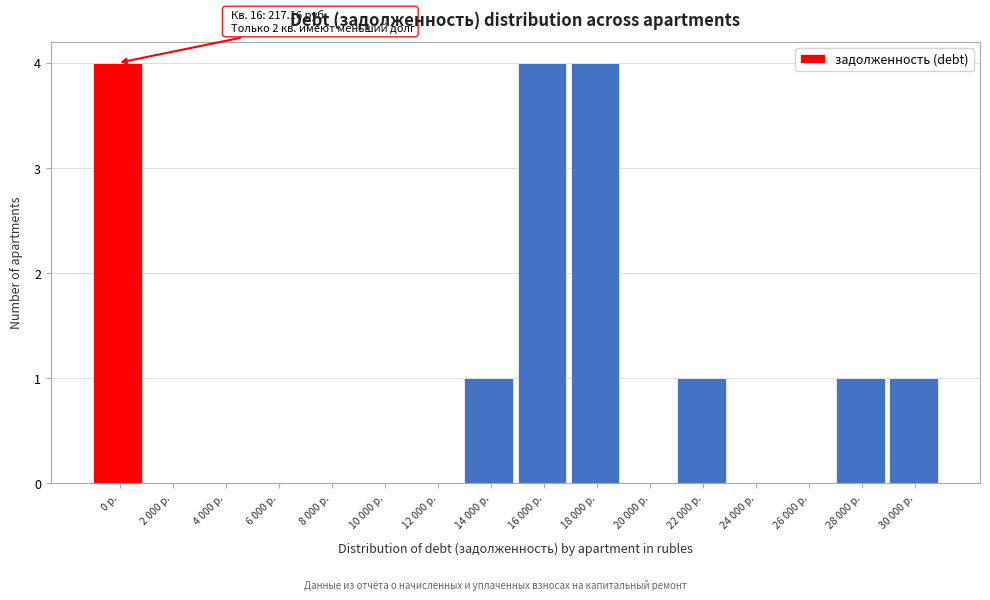

Reading left to right, list all the values displayed in this chart.

0 р.=4	2 000 р.=0	4 000 р.=0	6 000 р.=0	8 000 р.=0	10 000 р.=0	12 000 р.=0	14 000 р.=1	16 000 р.=4	18 000 р.=4	20 000 р.=0	22 000 р.=1	24 000 р.=0	26 000 р.=0	28 000 р.=1	30 000 р.=1